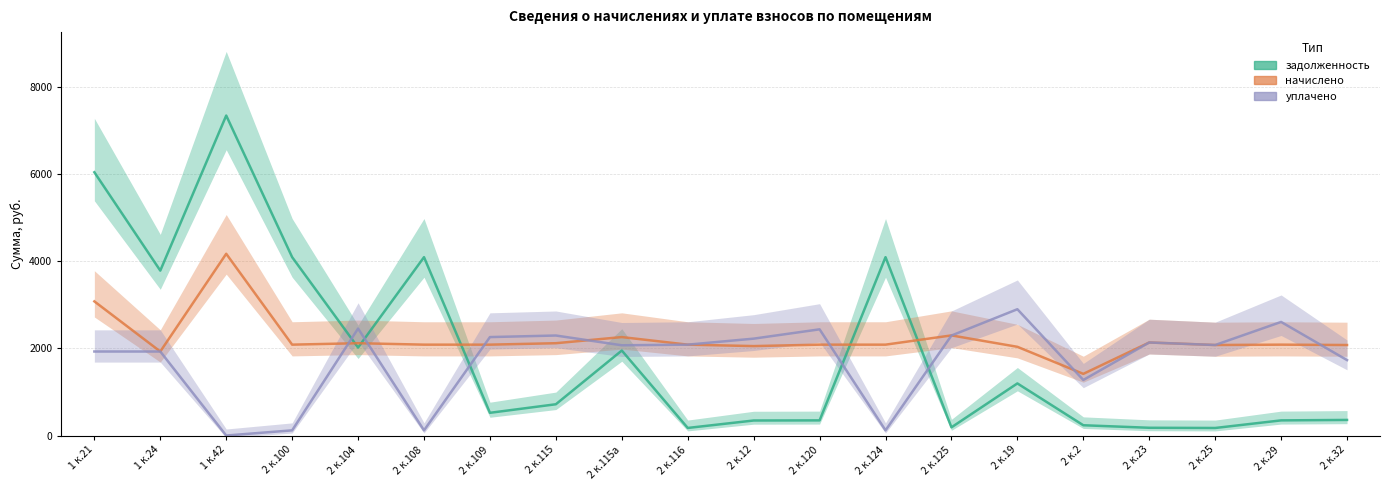

Reading left to right, what are all the values shown in this chart?

задолженность: 6045.4	3786.5	7347.0	4095.3	2020.3	4095.3	521.6	718.0	1951.7	173.9	345.1	347.8	4095.3	188.4	1196.3	236.0	178.0	173.2	347.8	358.0
начислено: 3080.2	1929.2	4173.1	2086.6	2119.7	2086.6	2086.6	2119.7	2260.4	2086.6	2053.4	2086.6	2086.6	2298.8	2036.9	1415.9	2136.2	2078.3	2086.6	2078.3
уплачено: 1929.2	1929.2	0.0	118.9	2456.2	118.9	2260.4	2296.3	2072.1	2086.6	2224.6	2438.5	118.9	2296.1	2900.0	1275.9	2136.2	2078.3	2608.2	1731.9